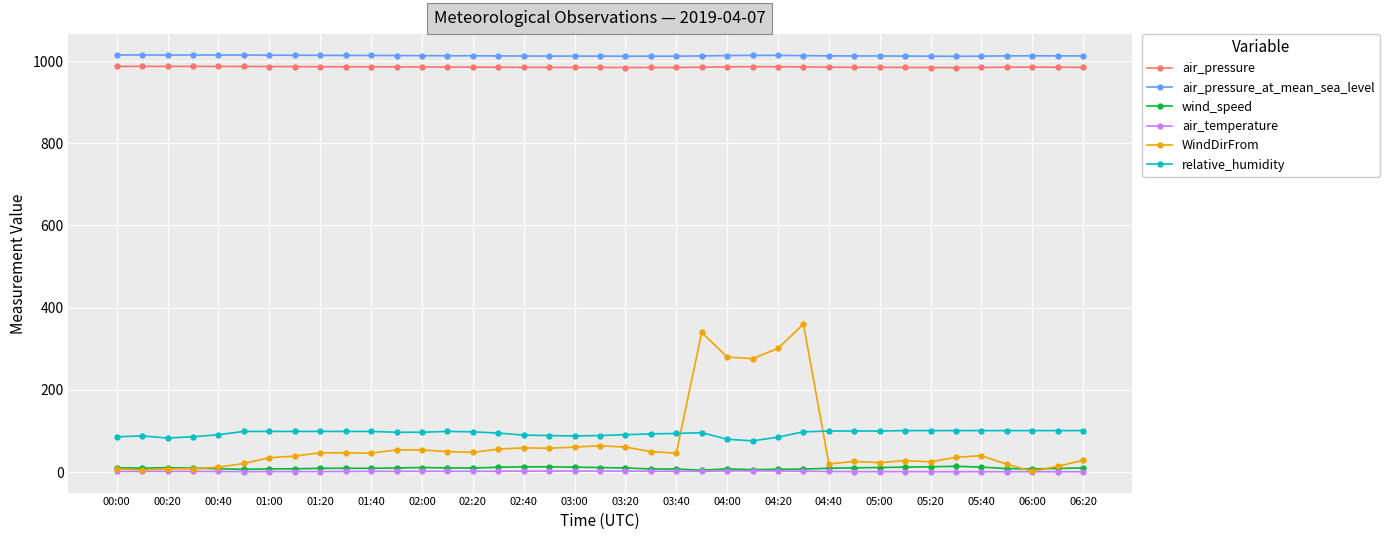

What is the value of the WindDirFrom point at the 7th from the left?

35.0